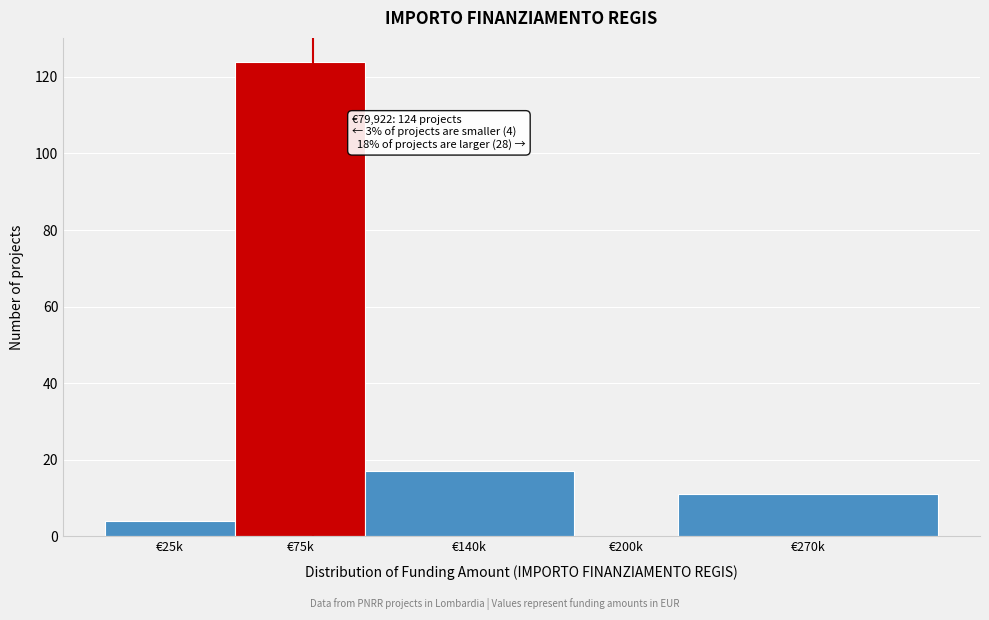

Reading right to left, transcribe all the data shown in this chart.

€270k=11	€200k=0	€140k=17	€75k=124	€25k=4